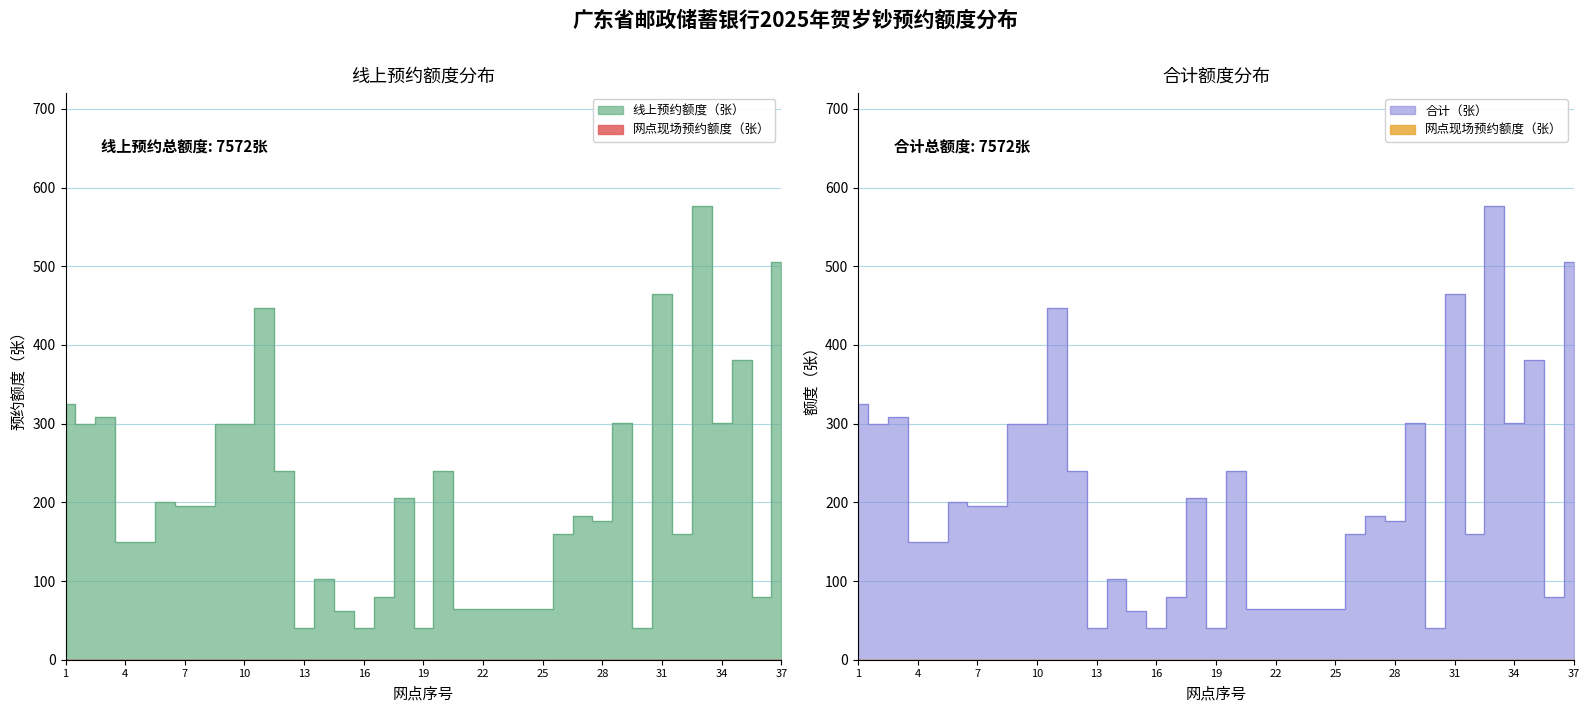

Where does the 合计（张） series first go above 182?

1